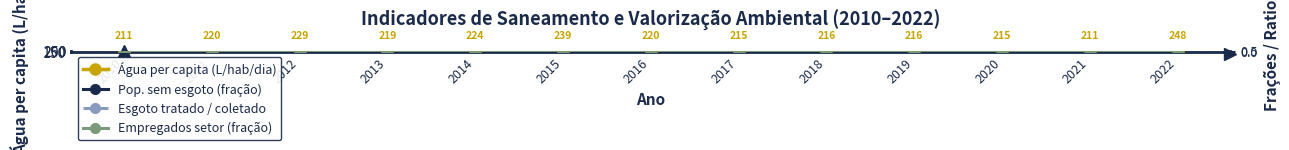

What is the spread (max minus min) of values at 2020?

215.4